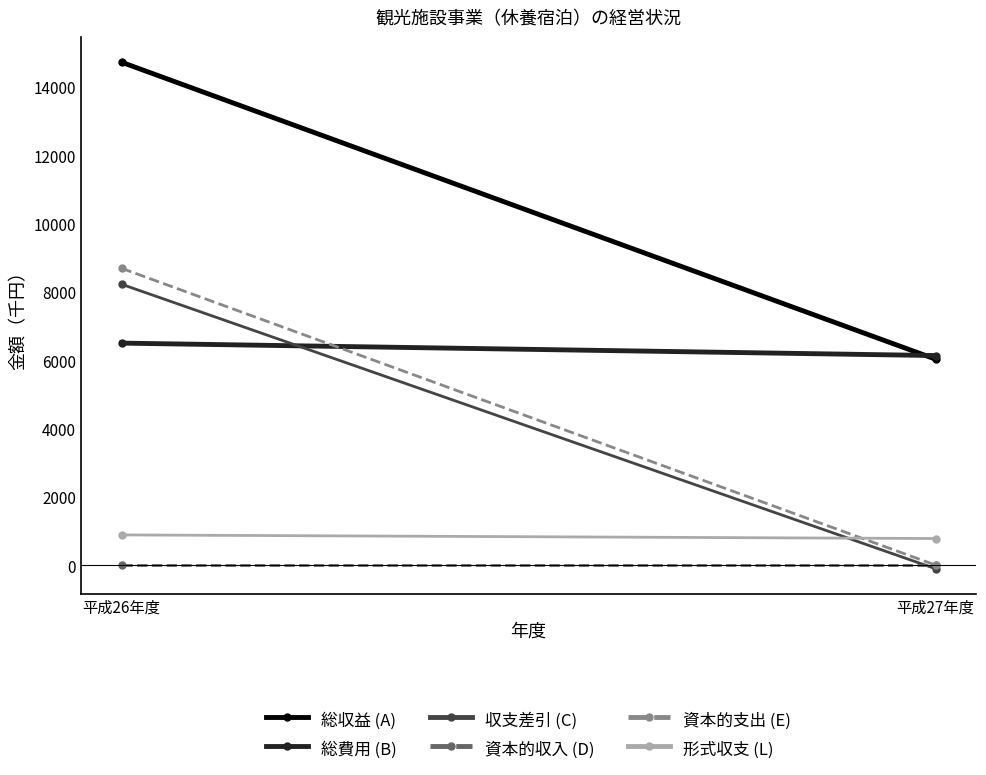

How many lines are shown in the chart?

6